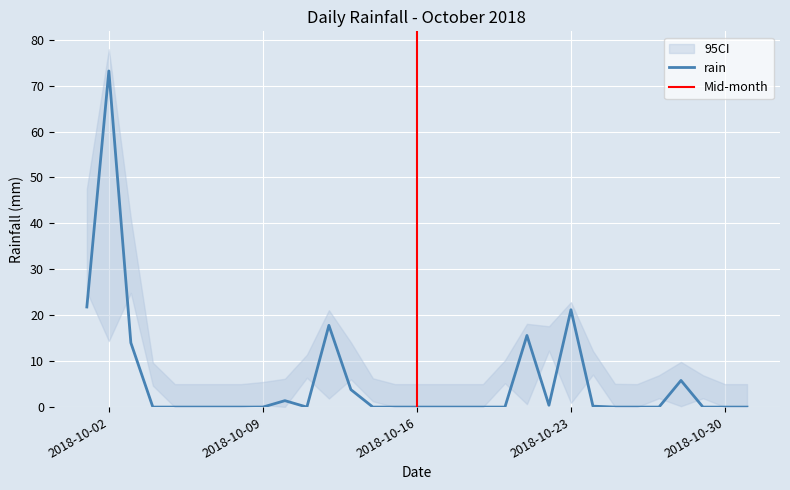

Reading left to right, list all the values displayed in this chart.

21.8	73.2	14.0	0.0	0.0	0.0	0.0	0.0	0.0	1.4	0.0	17.8	3.8	0.0	0.0	0.0	0.0	0.0	0.0	0.0	15.6	0.4	21.2	0.2	0.0	0.0	0.0	5.8	0.0	0.0	0.0